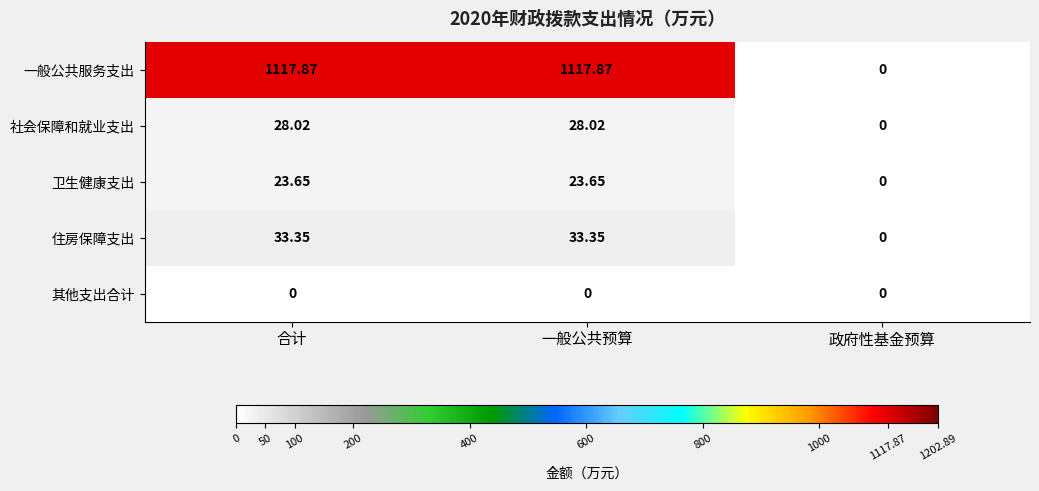

How many series are shown in this chart?

5